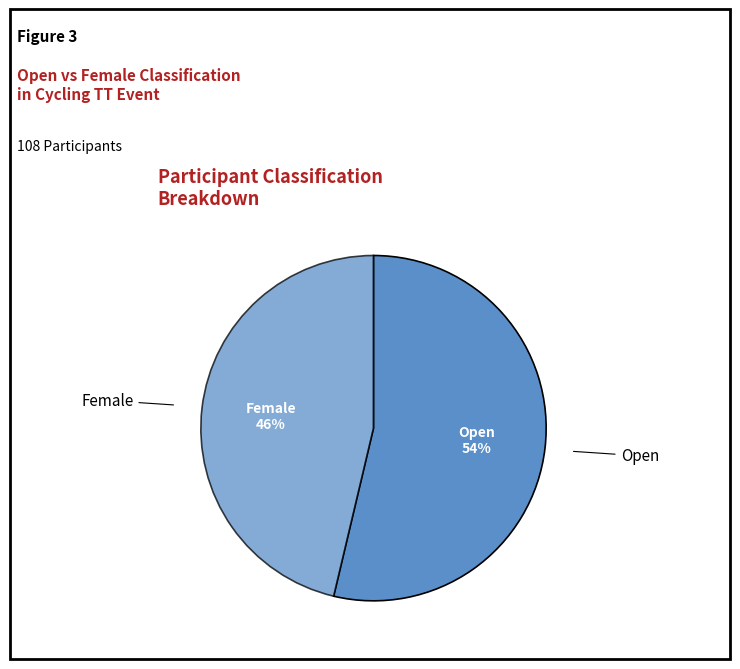

Rank the categories by value from lowest to highest.

Female, Open